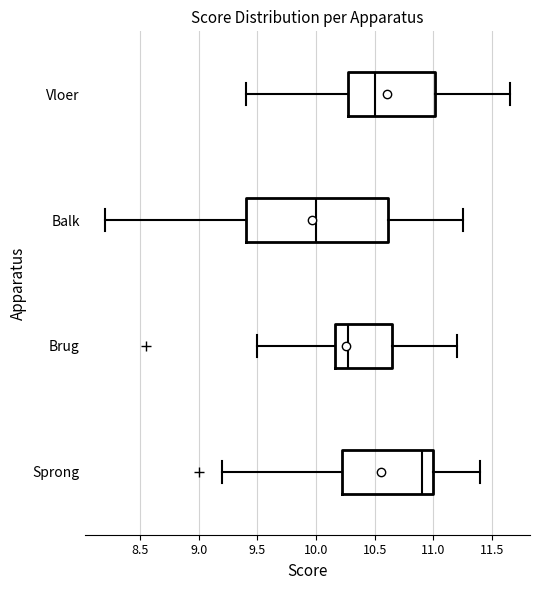

Comparing the boxes themselves (not the whiskers), which one is the widest?

Balk